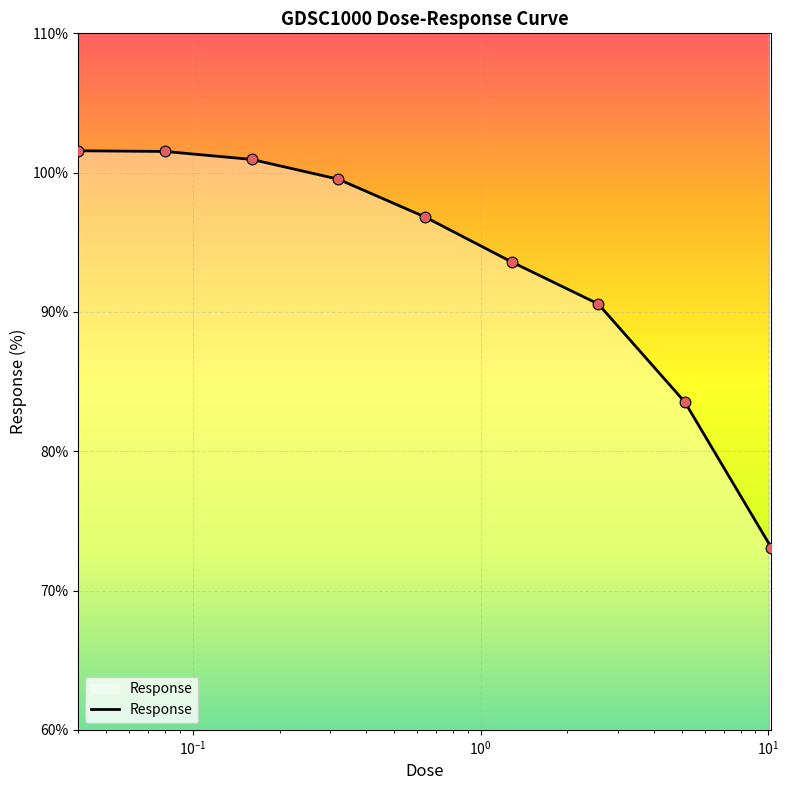

What is the smallest value displayed?

73.1